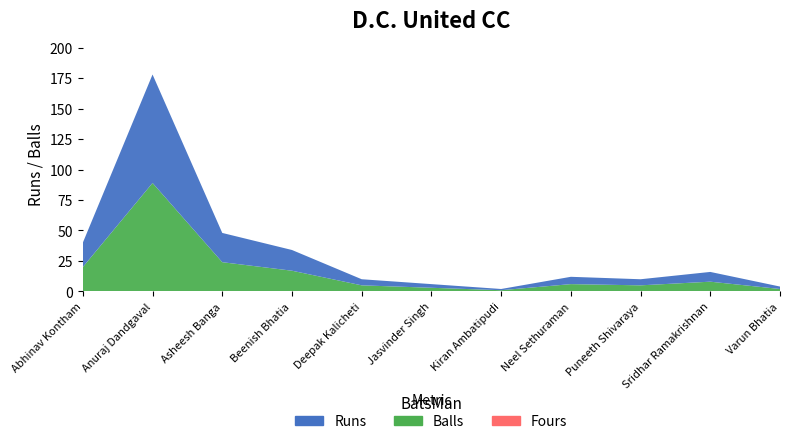

Reading left to right, transcribe all the data shown in this chart.

Runs: Abhinav Kontham=20	Anuraj Dandgaval=89	Asheesh Banga=24	Beenish Bhatia=17	Deepak Kalicheti=5	Jasvinder Singh=3	Kiran Ambatipudi=1	Neel Sethuraman=6	Puneeth Shivaraya=5	Sridhar Ramakrishnan=8	Varun Bhatia=2
Balls: Abhinav Kontham=20	Anuraj Dandgaval=89	Asheesh Banga=24	Beenish Bhatia=17	Deepak Kalicheti=5	Jasvinder Singh=3	Kiran Ambatipudi=1	Neel Sethuraman=6	Puneeth Shivaraya=5	Sridhar Ramakrishnan=8	Varun Bhatia=2
Fours: Abhinav Kontham=0	Anuraj Dandgaval=0	Asheesh Banga=0	Beenish Bhatia=0	Deepak Kalicheti=0	Jasvinder Singh=0	Kiran Ambatipudi=0	Neel Sethuraman=0	Puneeth Shivaraya=0	Sridhar Ramakrishnan=0	Varun Bhatia=0